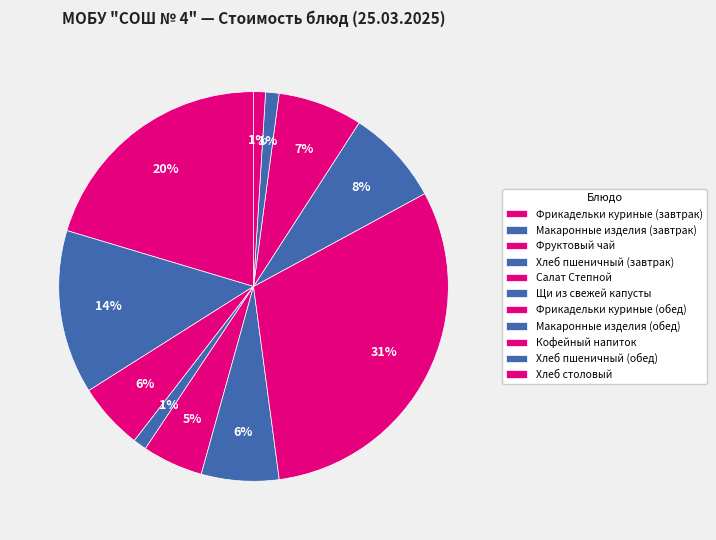

Rank the categories by value from highest to lowest.

Фрикадельки куриные (обед), Фрикадельки куриные (завтрак), Макаронные изделия (завтрак), Макаронные изделия (обед), Кофейный напиток, Щи из свежей капусты, Фруктовый чай, Салат Степной, Хлеб пшеничный (завтрак), Хлеб пшеничный (обед), Хлеб столовый